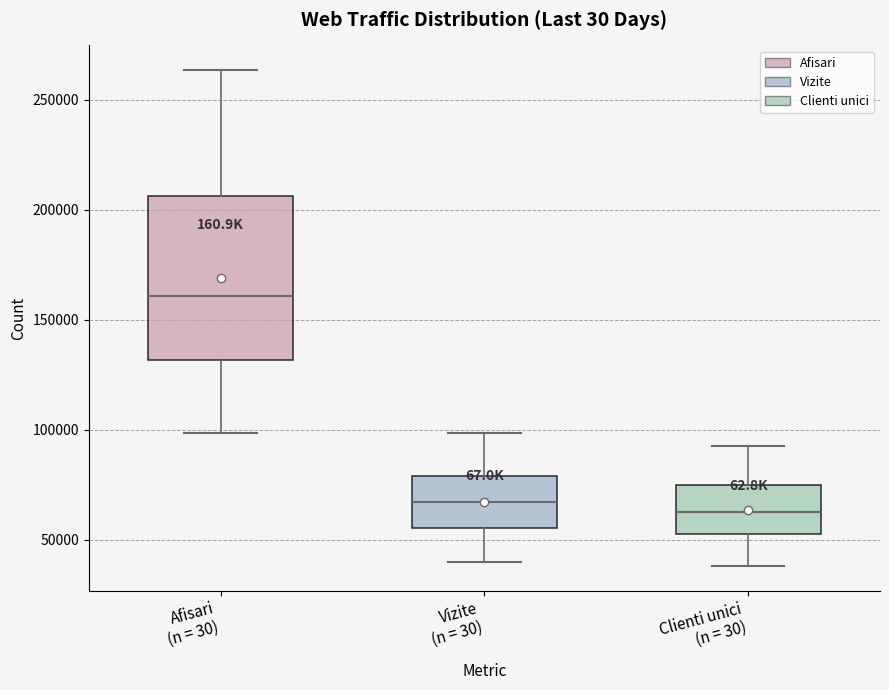

Which box is the tallest, from its lower edge to its upper edge?

Afisari (n = 30)